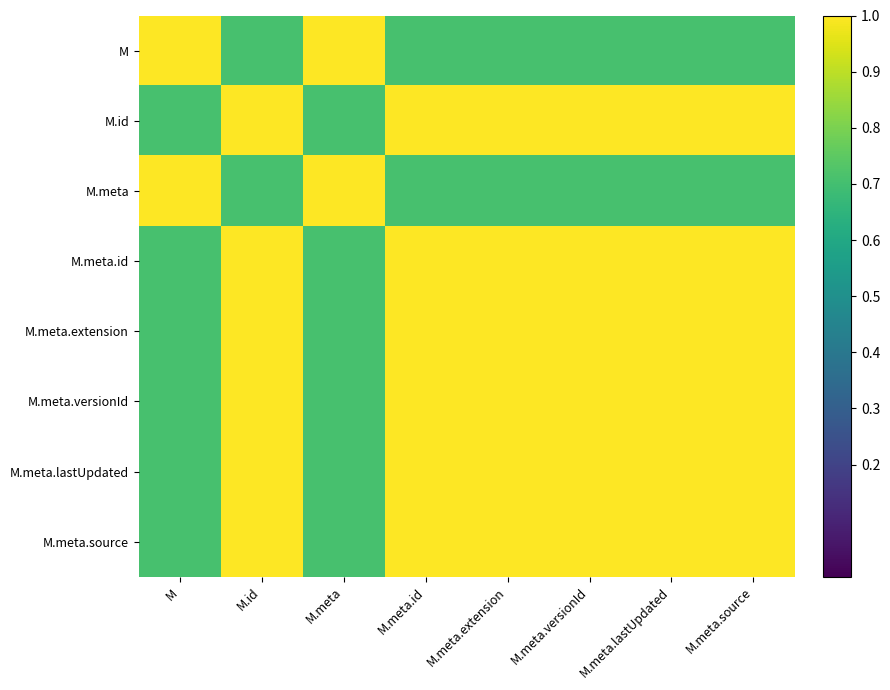

List the series in order of their peak value, highest first.

M.id, M.meta.id, M.meta.extension, M.meta.versionId, M.meta.lastUpdated, M.meta.source, M, M.meta